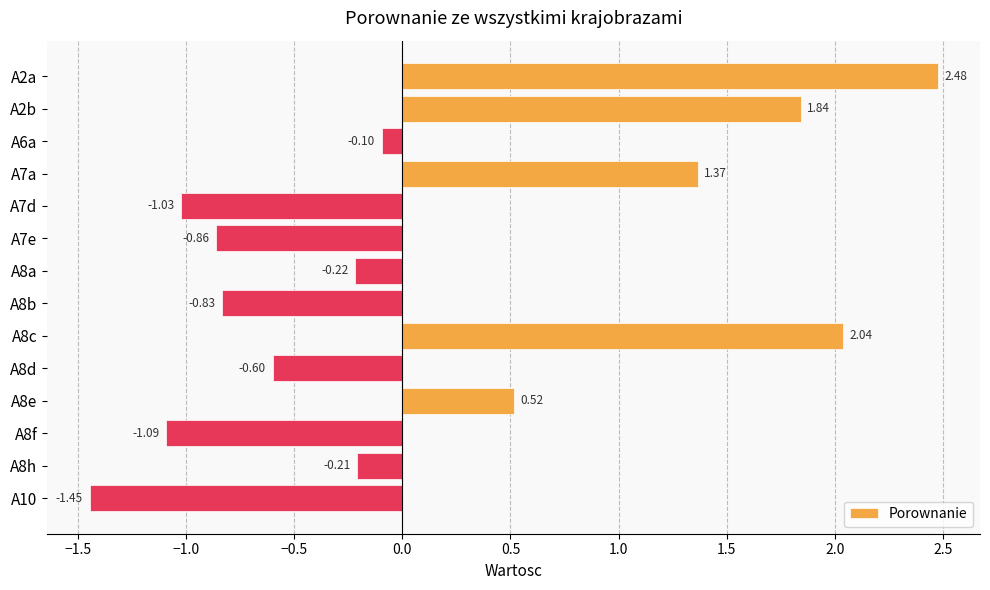

Rank the categories by value from lowest to highest.

A10, A8f, A7d, A7e, A8b, A8d, A8a, A8h, A6a, A8e, A7a, A2b, A8c, A2a